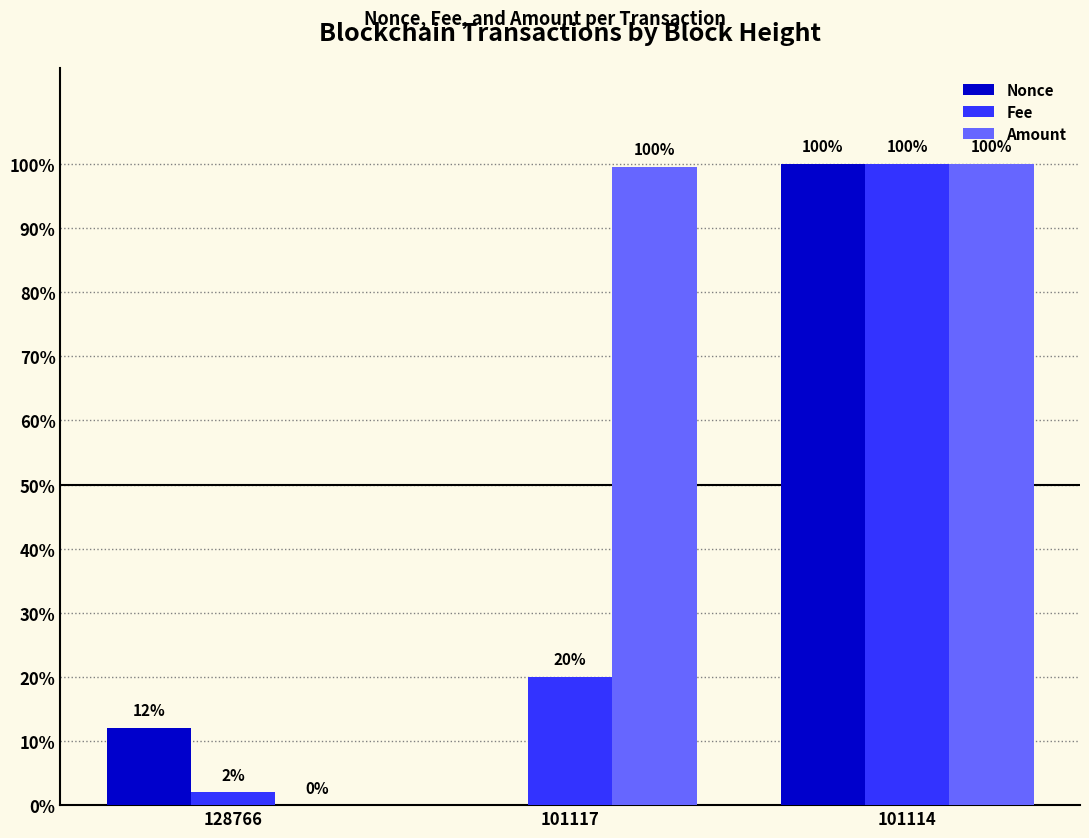

Count the Nonce values in the range 0 to 100.

3